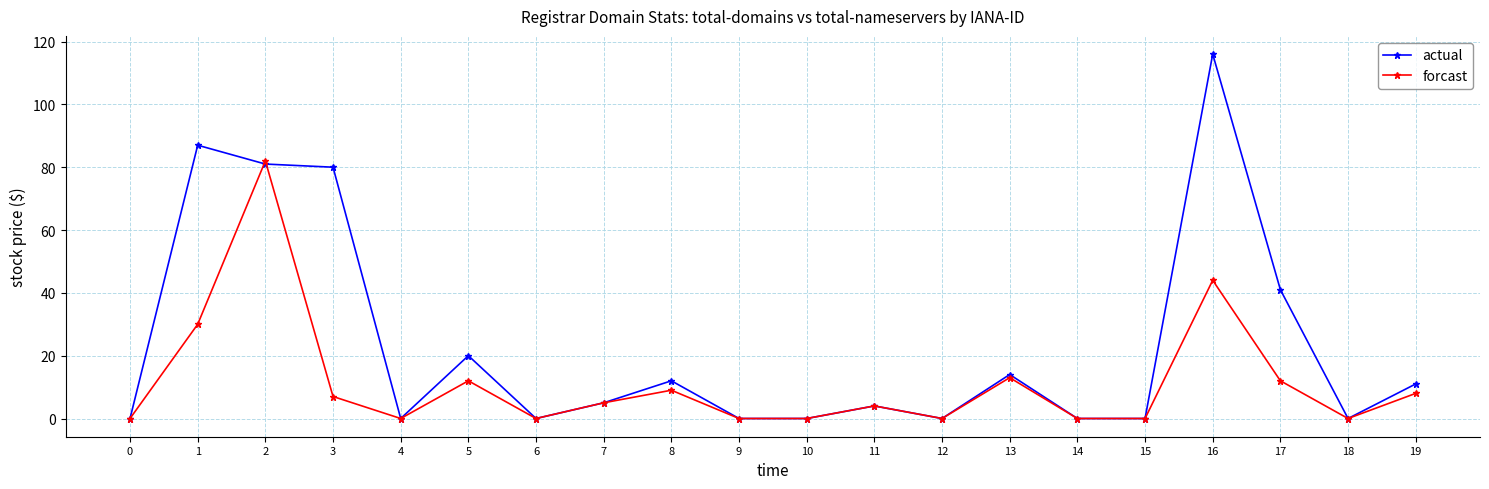

Reading left to right, list all the values displayed in this chart.

actual: 0	87	81	80	0	20	0	5	12	0	0	4	0	14	0	0	116	41	0	11
forcast: 0	30	82	7	0	12	0	5	9	0	0	4	0	13	0	0	44	12	0	8